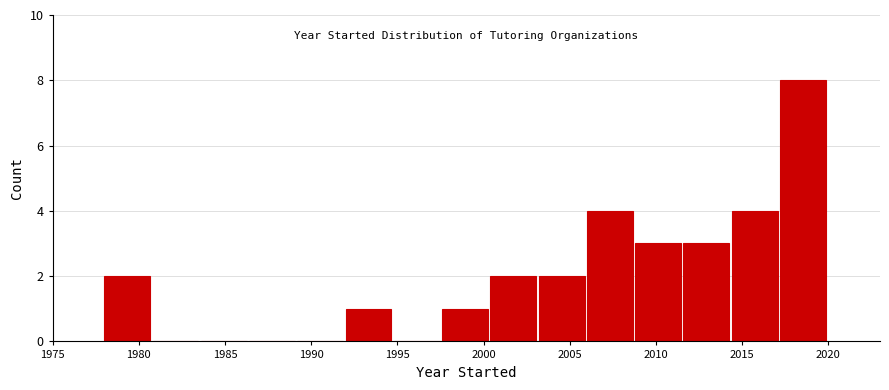

Reading left to right, list every bar in this chart as the range it spans on the x-axis followed by its height. Neither the bar edges nor the heights are printed on the chart, so give them approximately, as read against the axes.

1978.0 to 1980.8: 2
1980.8 to 1983.6: 0
1983.6 to 1986.4: 0
1986.4 to 1989.2: 0
1989.2 to 1992.0: 0
1992.0 to 1994.8: 1
1994.8 to 1997.6: 0
1997.6 to 2000.4: 1
2000.4 to 2003.2: 2
2003.2 to 2006.0: 2
2006.0 to 2008.8: 4
2008.8 to 2011.6: 3
2011.6 to 2014.4: 3
2014.4 to 2017.2: 4
2017.2 to 2020.0: 8